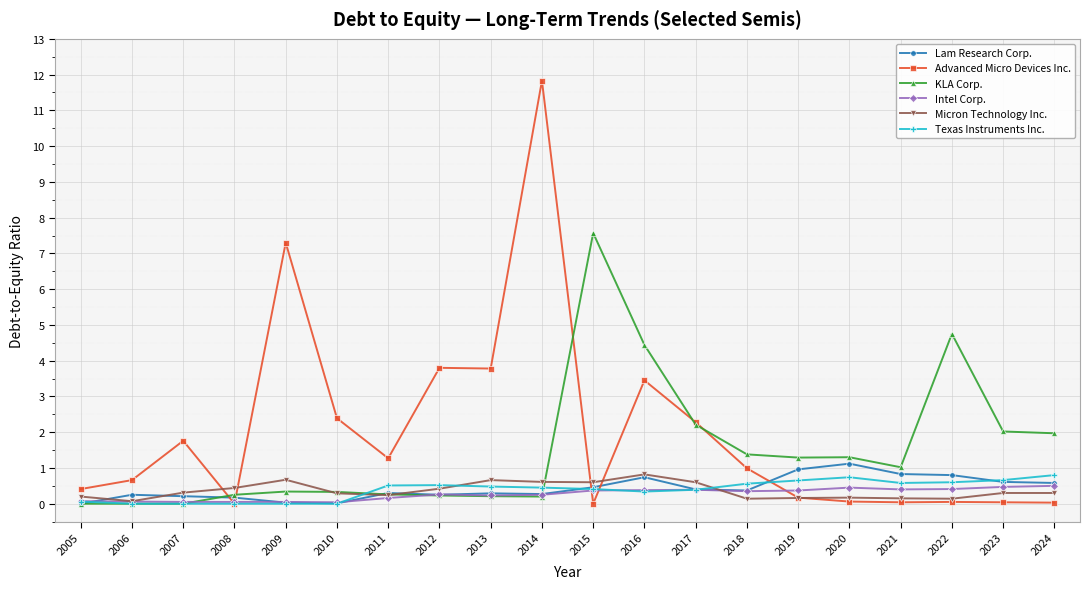

The Intel Corp. series shows 0.1 at 2006. True or false?

True